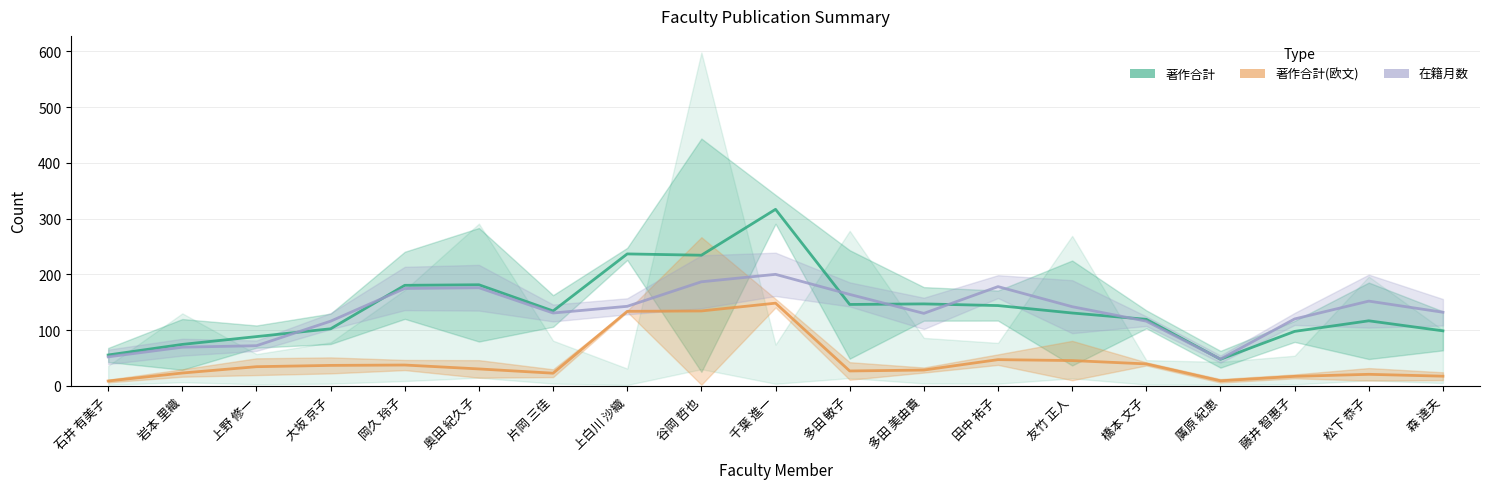

List the series in order of their peak value, lowest first.

著作合計(欧文), 在籍月数, 著作合計